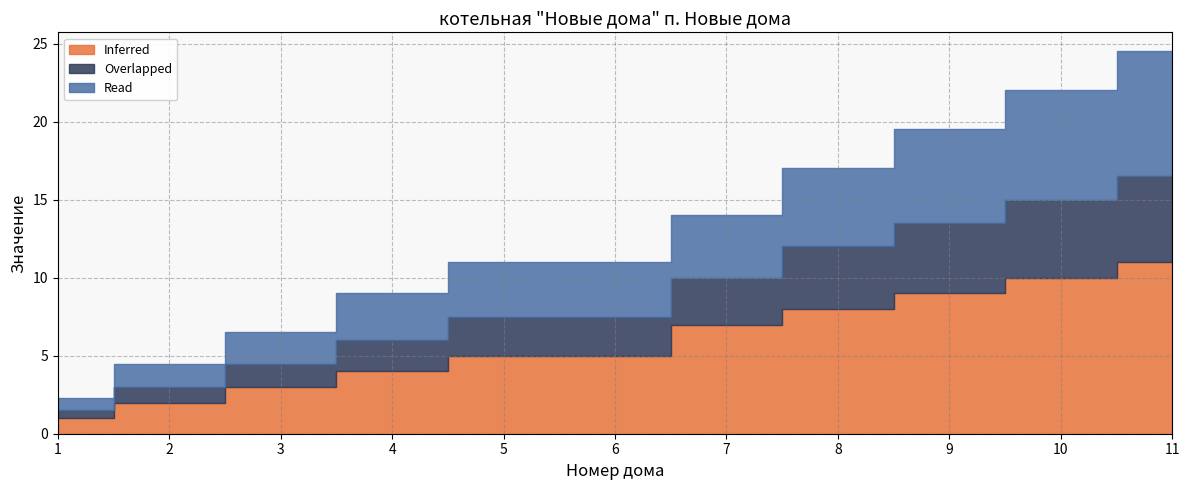

True or false: Inferred and Read cross at least once.

False